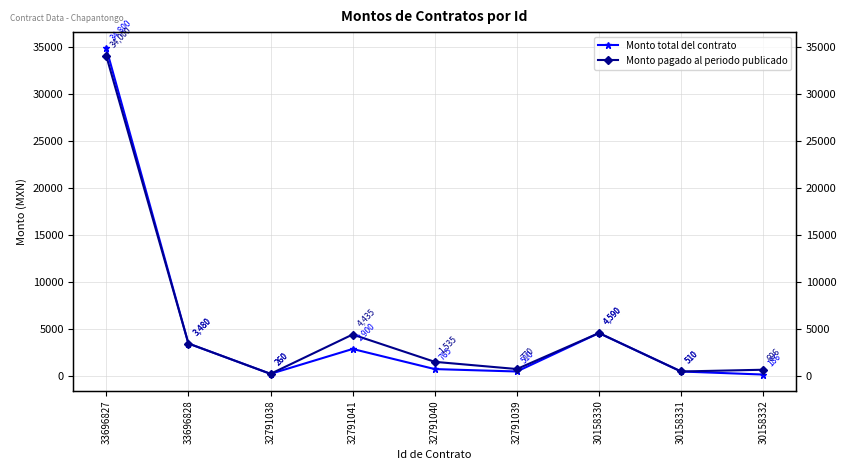

What is the approximate value of Monto total del contrato at 33696828?

3480.0